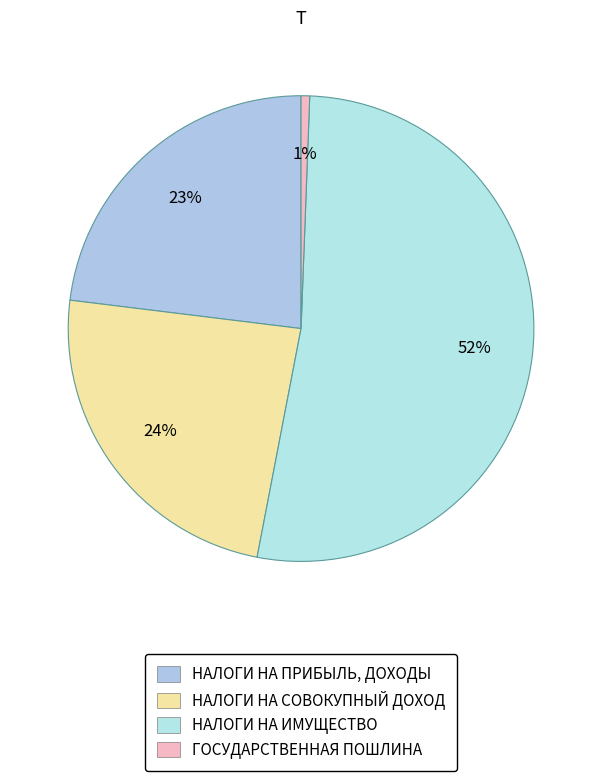

True or false: НАЛОГИ НА СОВОКУПНЫЙ ДОХОД accounts for 11% of the total.

False